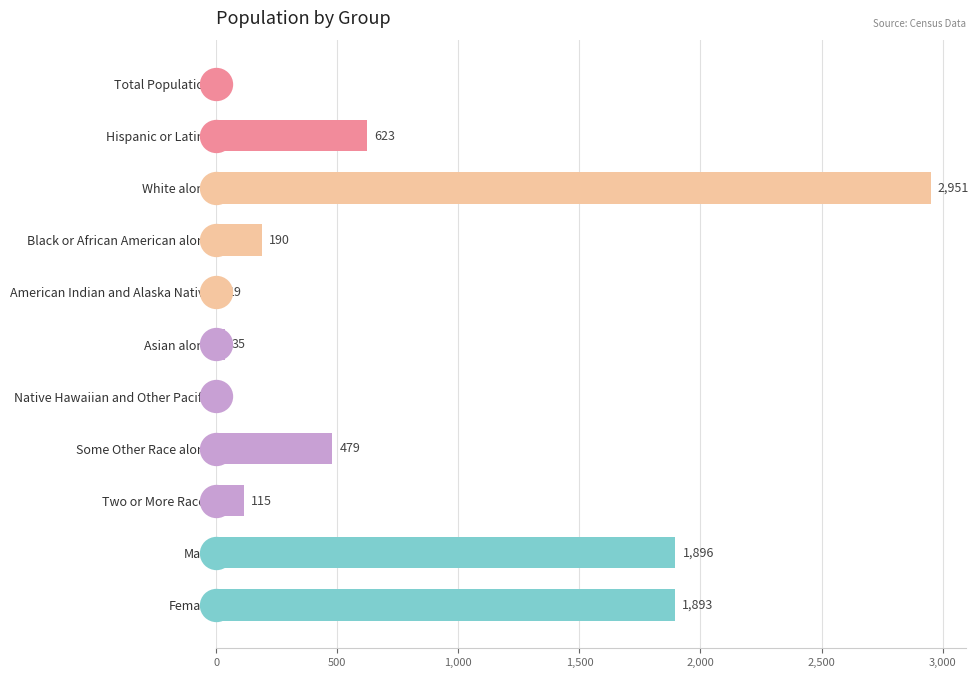

At which category does the chart reach its peak across all series?

White alone